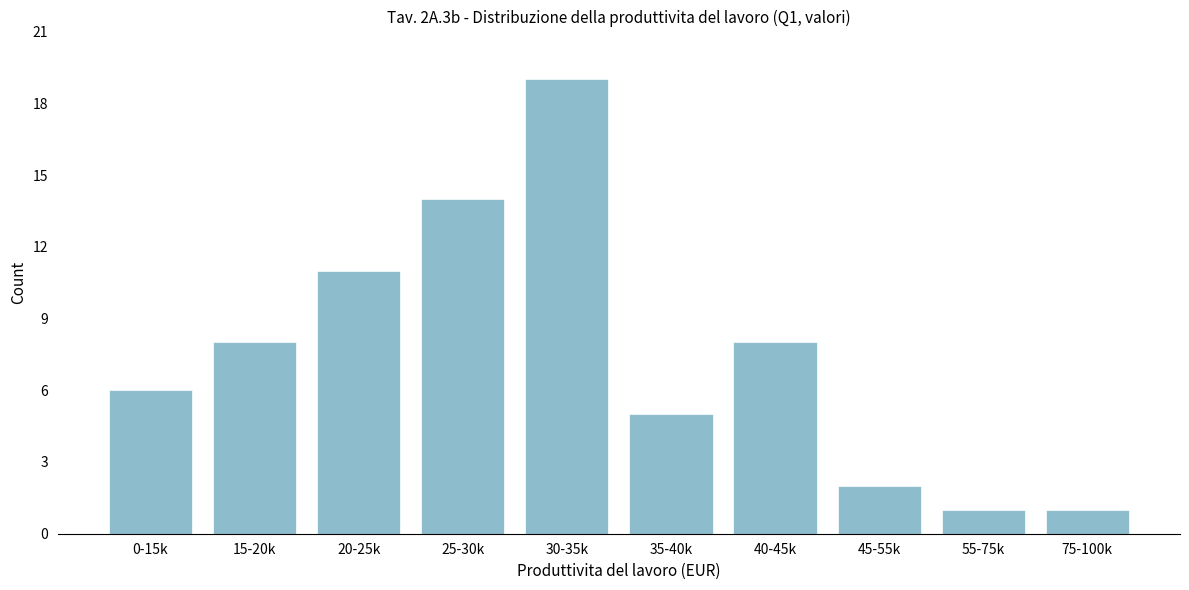

Reading left to right, transcribe all the data shown in this chart.

0-15k=6	15-20k=8	20-25k=11	25-30k=14	30-35k=19	35-40k=5	40-45k=8	45-55k=2	55-75k=1	75-100k=1